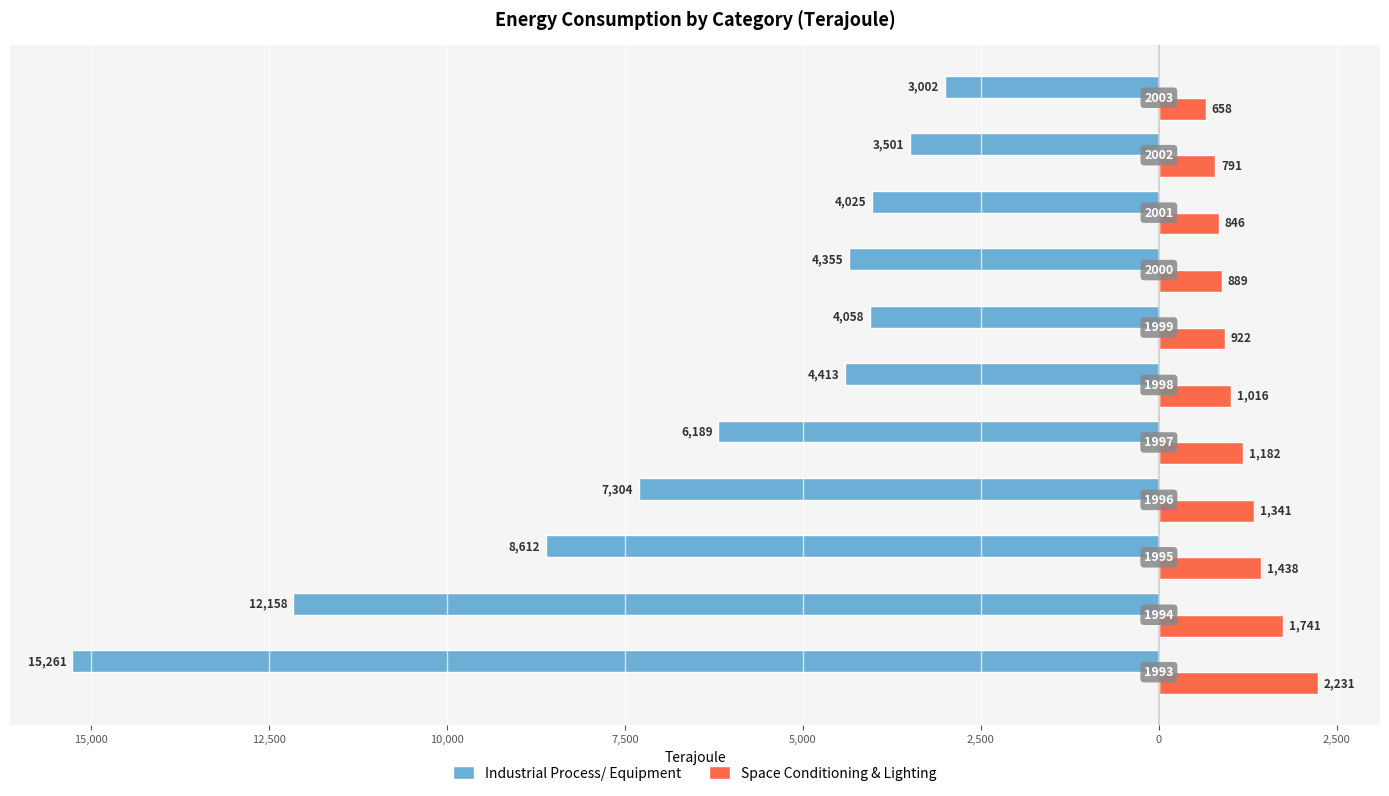

What are all the series names shown in the legend?

Industrial Process/ Equipment, Space Conditioning & Lighting